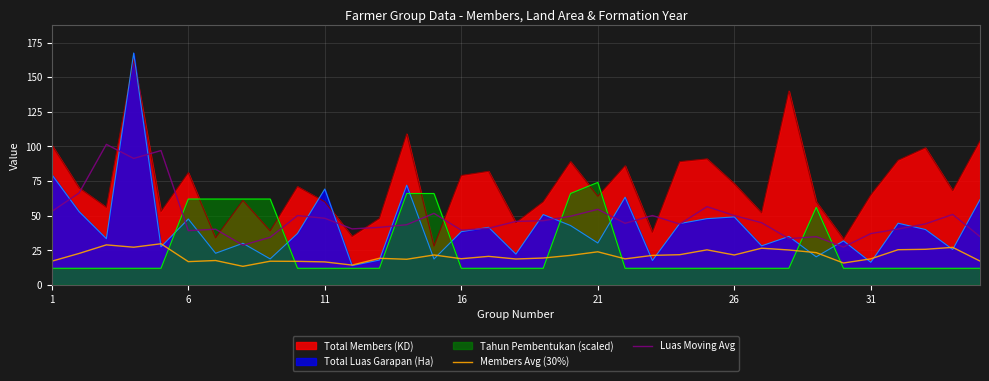

Which series ends up on top after the final intersection of Total Luas Garapan (Ha) and Tahun Pembentukan (scaled)?

Total Luas Garapan (Ha)